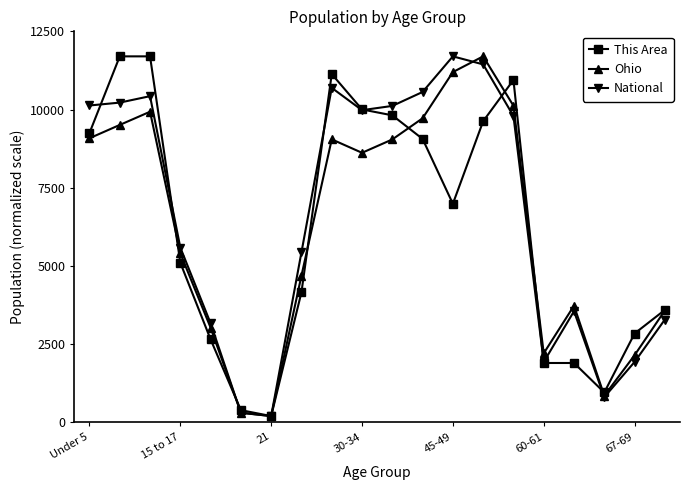

How many data points in National are less than 9792?

10